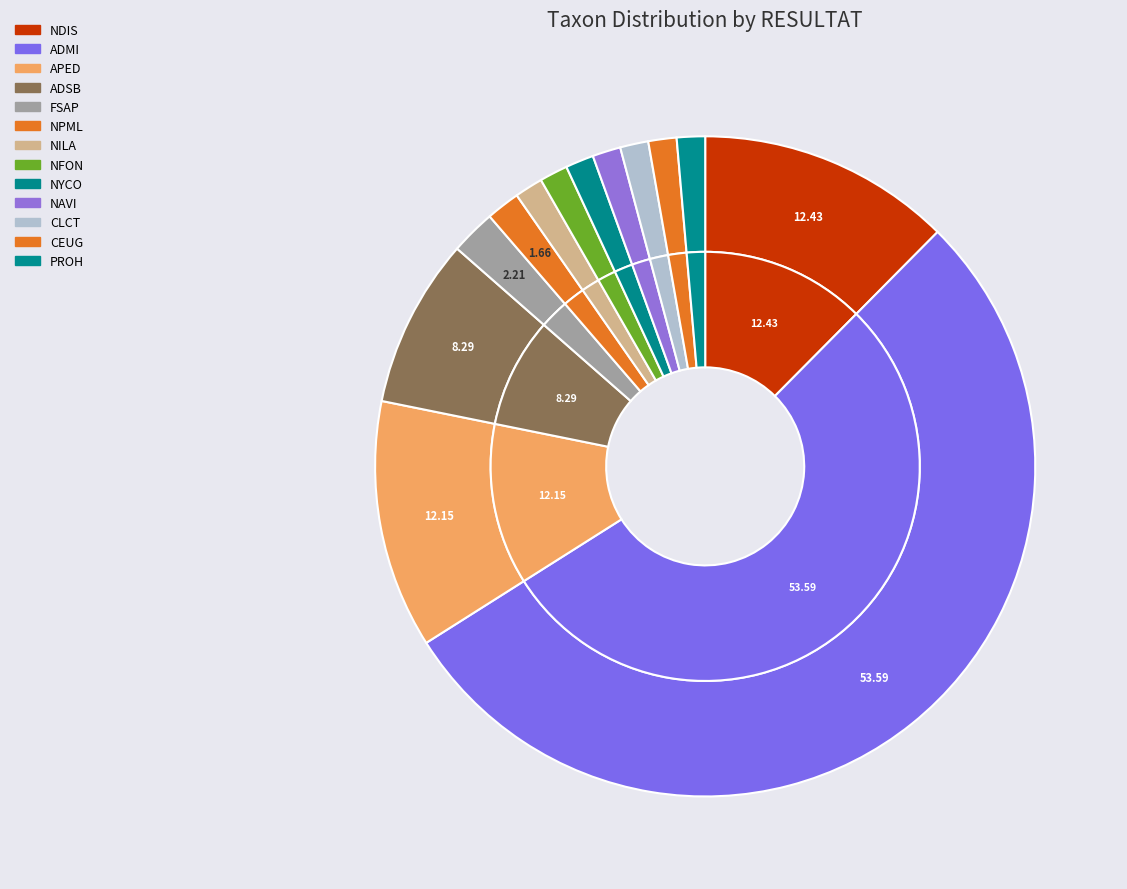

Count the number of slices in the pie.

13